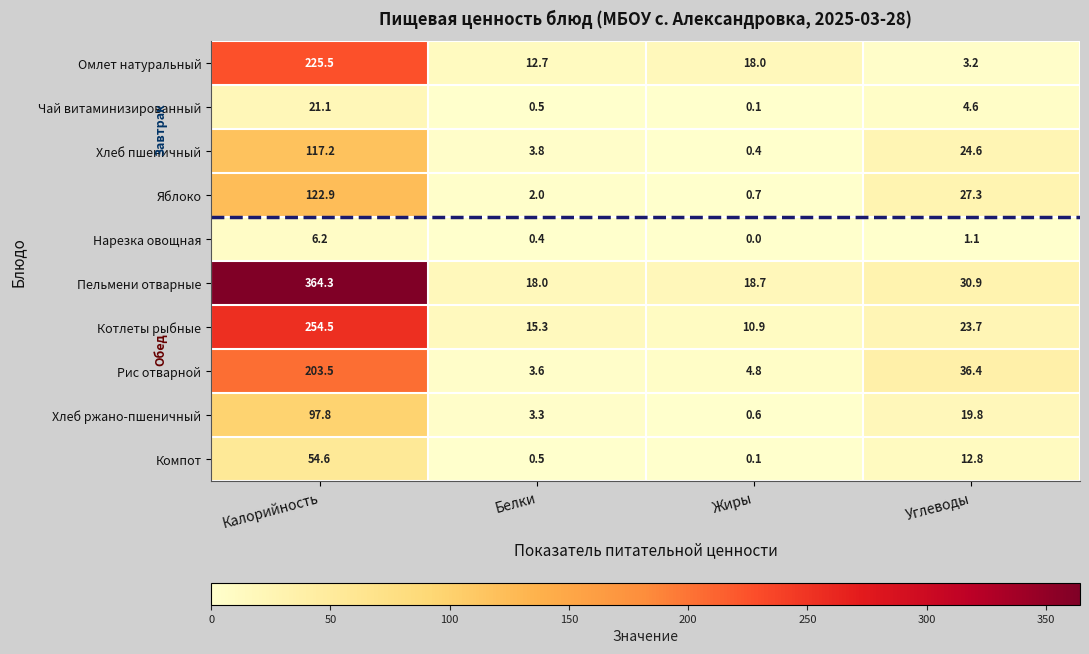

What is the total value across all series at Калорийность?

1467.6